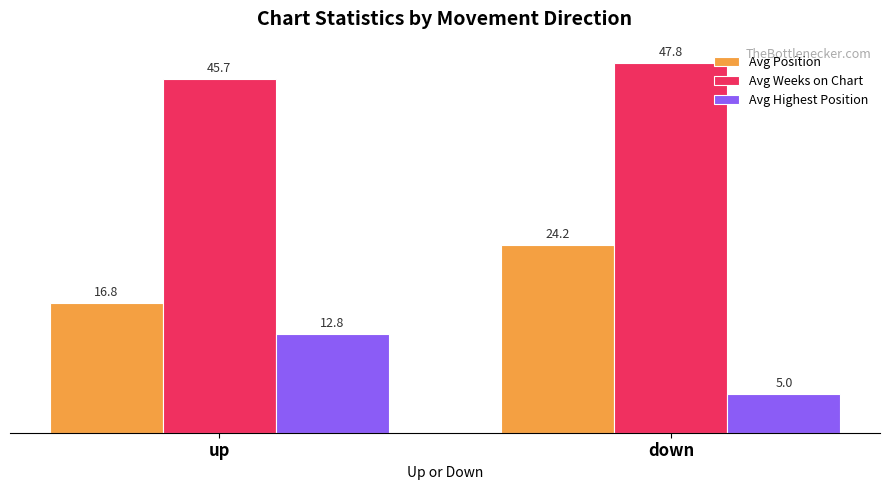

What is the average value of the Avg Highest Position series?

8.9